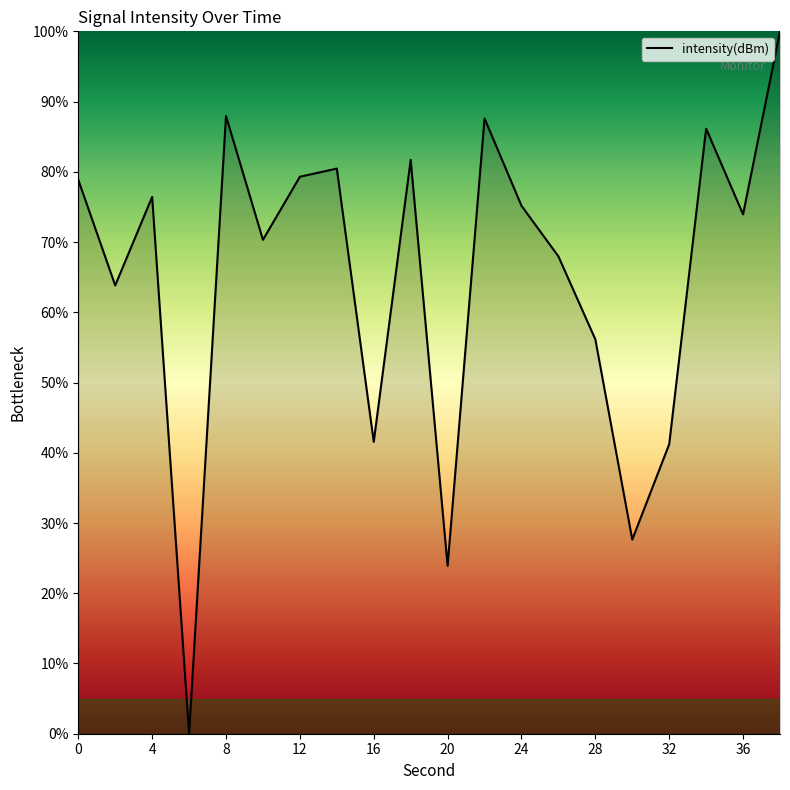

What is the maximum value shown in the chart?

100.0